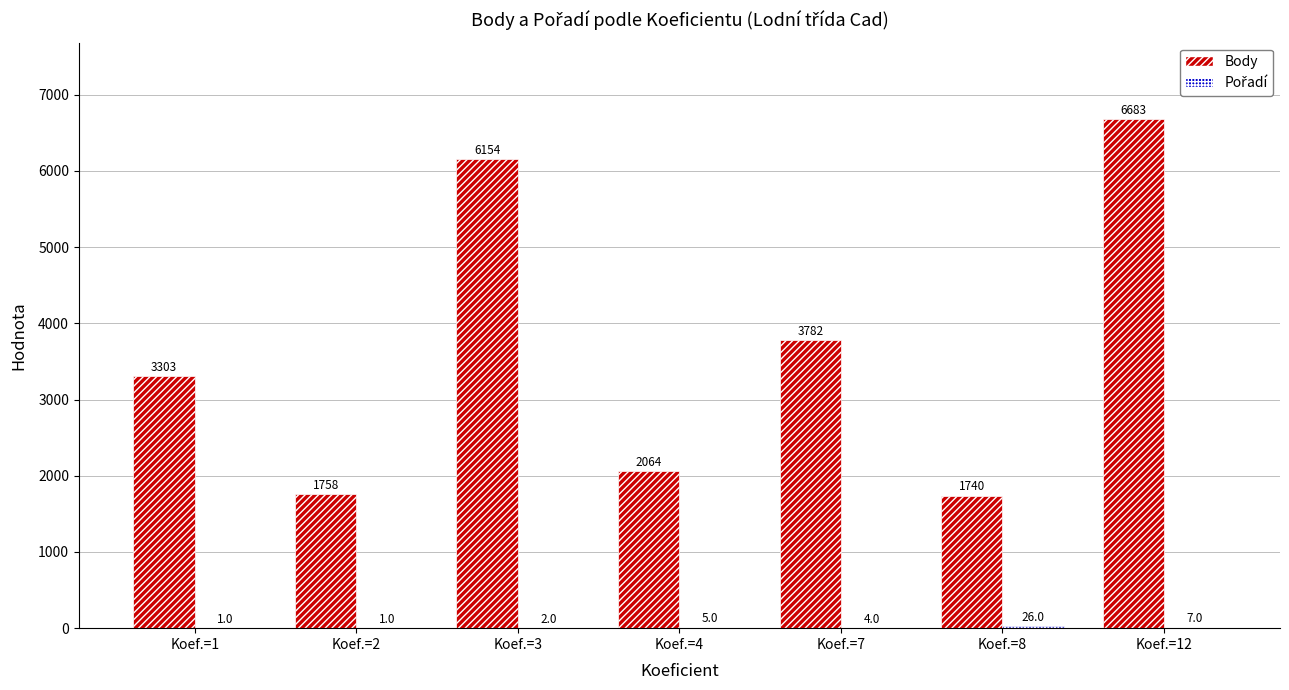

What value does the Body series have at Koef.=7?

3782